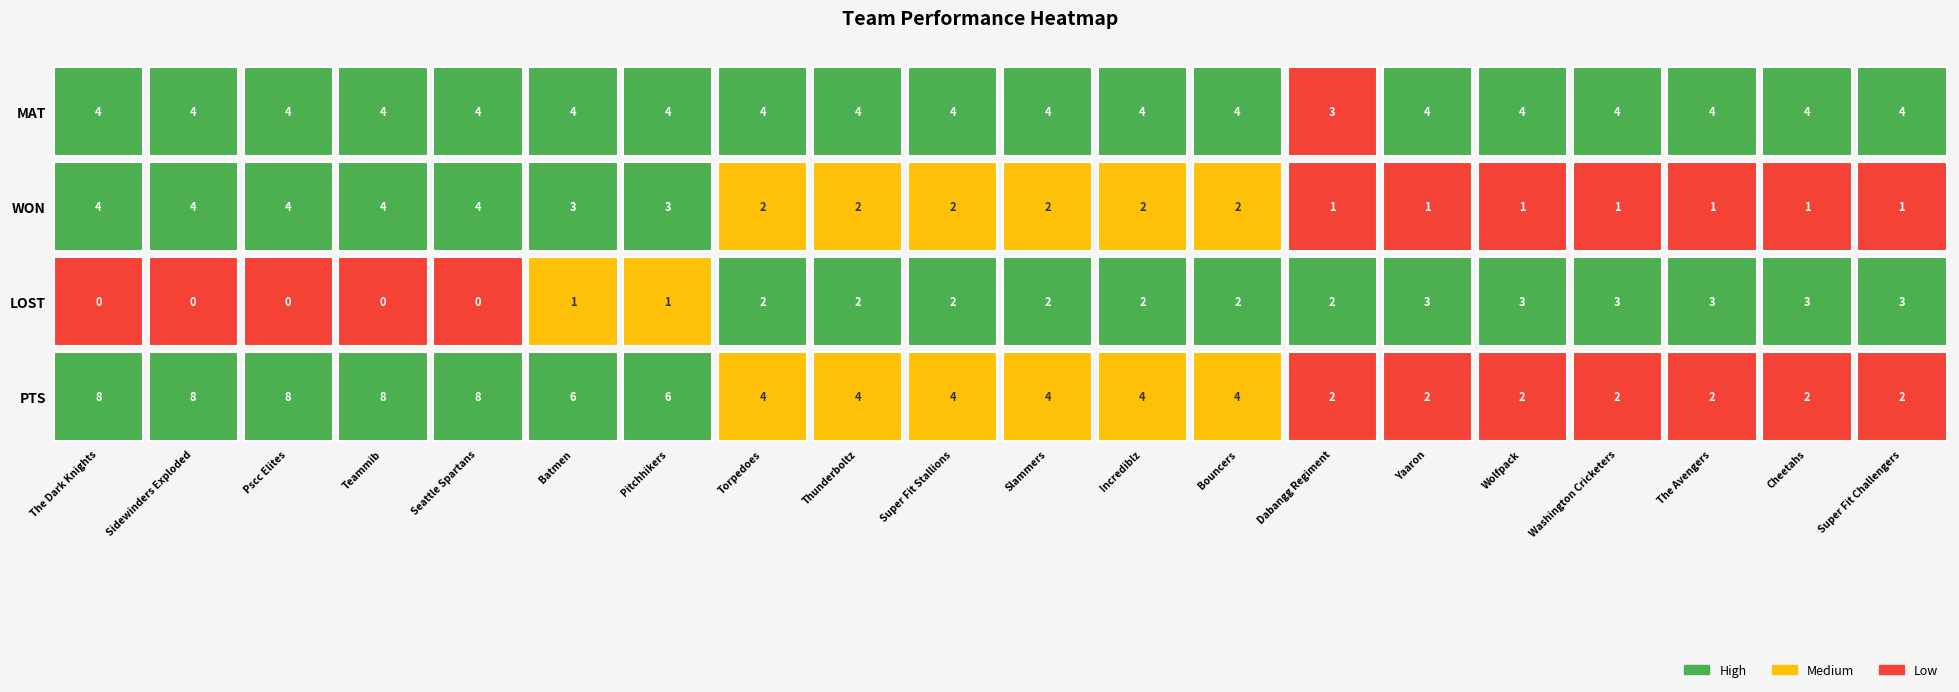

Between 8 and 3, which is larger?

8